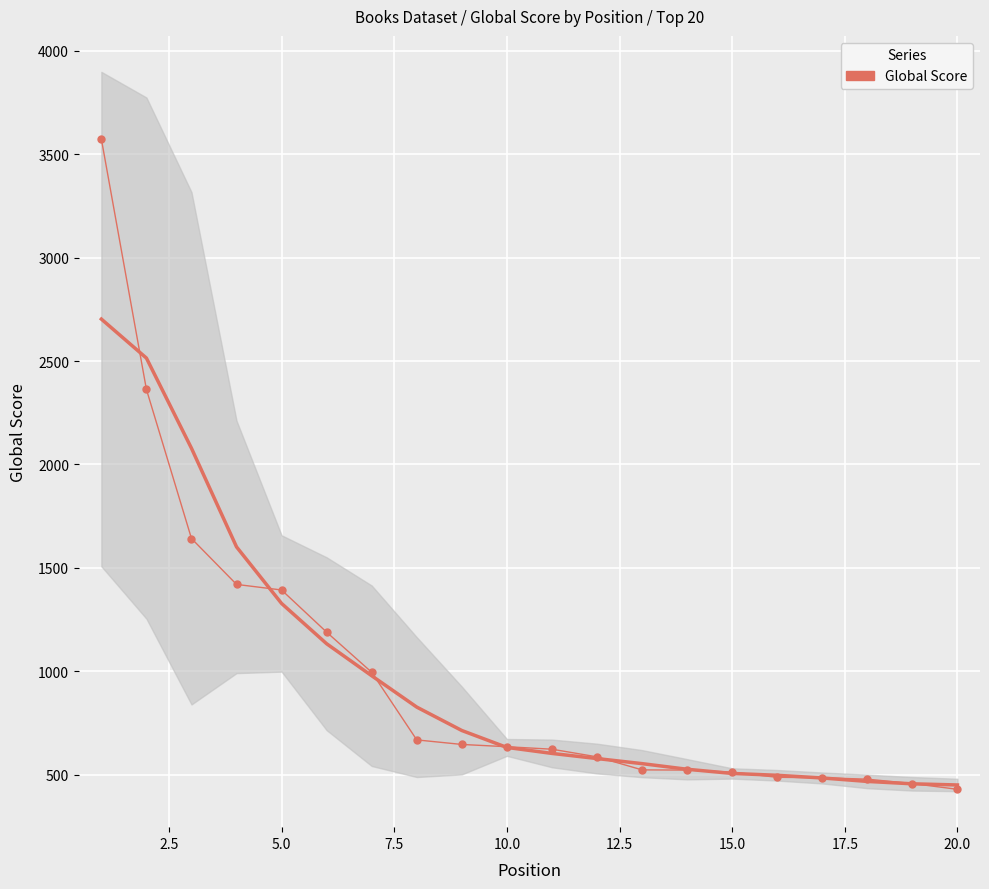

True or false: the data shows 608 at 18.

False